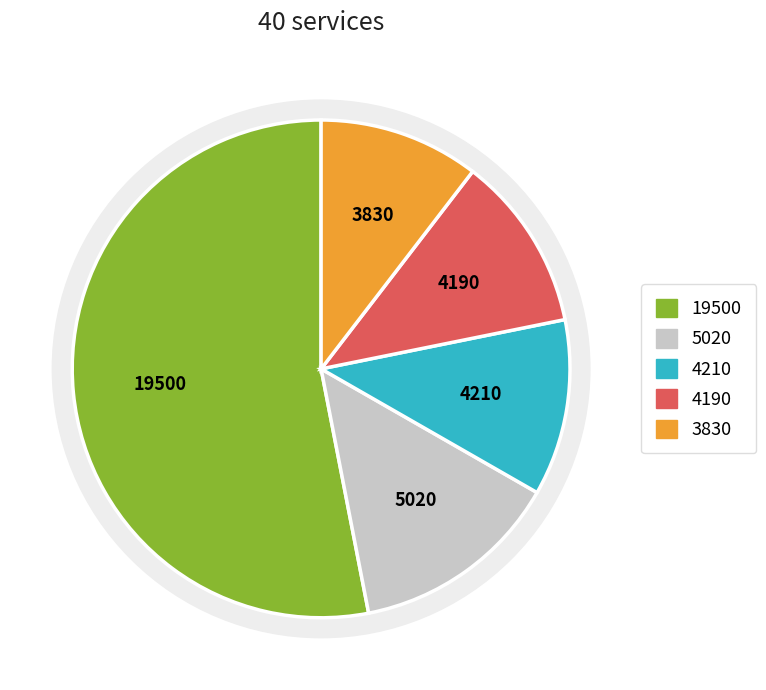

Is it true that 4 is 1% of the pie?

False